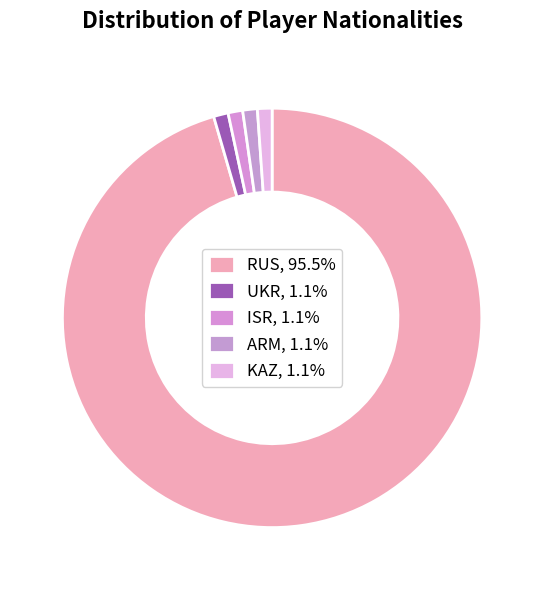

Does RUS represent more than half of the total?

Yes